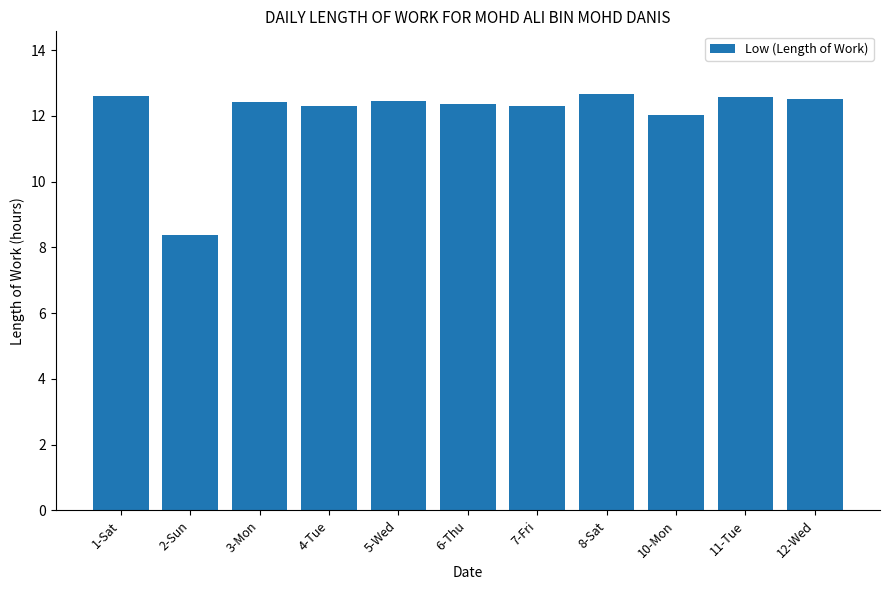

What is the average value?

12.1